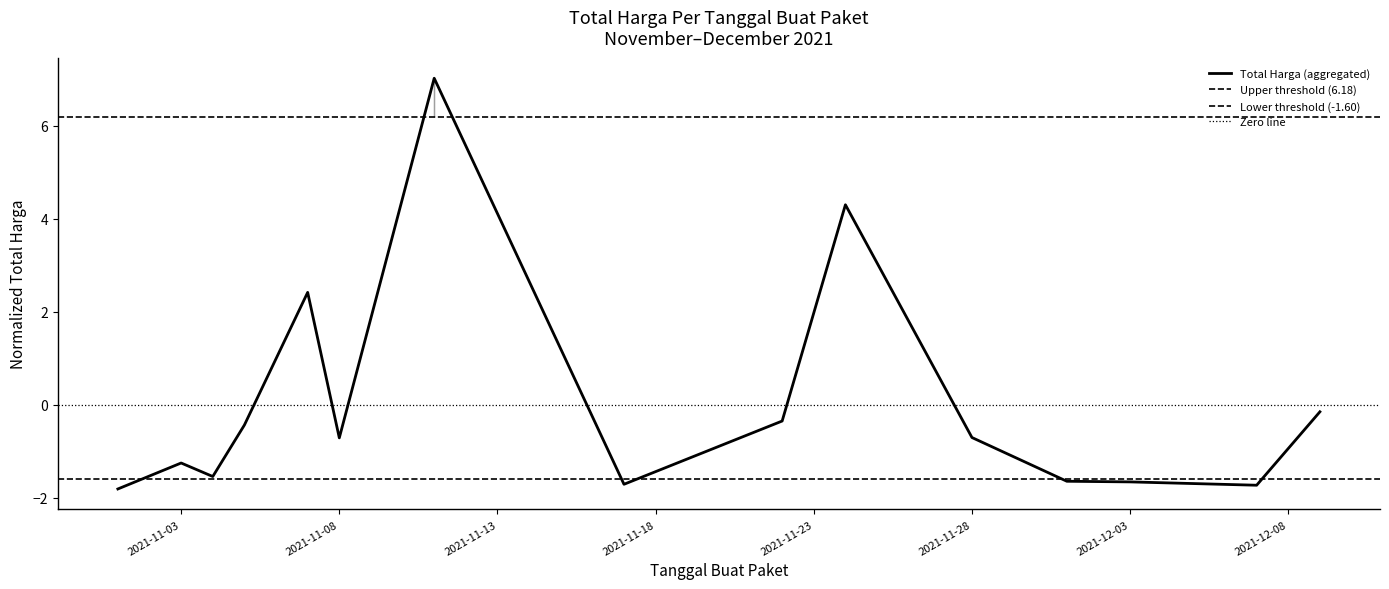

List the labels in order of value, largest first.

2021-11-11, 2021-11-24, 2021-11-07, 2021-12-09, 2021-11-22, 2021-11-05, 2021-11-28, 2021-11-08, 2021-11-03, 2021-11-04, 2021-12-01, 2021-12-03, 2021-11-17, 2021-12-07, 2021-11-01